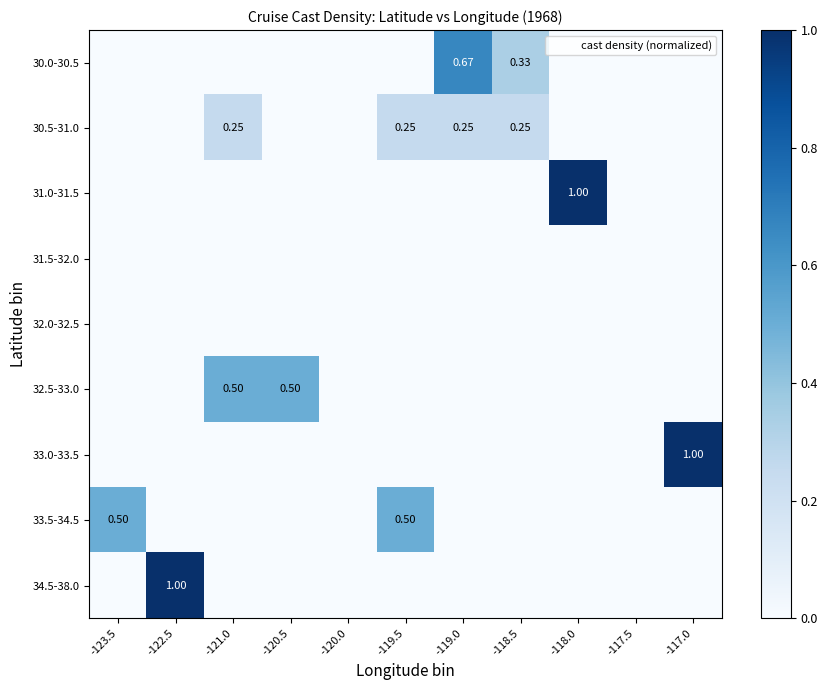

Is the value of 32.5-33.0 at -118.0 greater than the value of 33.5-34.5 at -118.0?

No